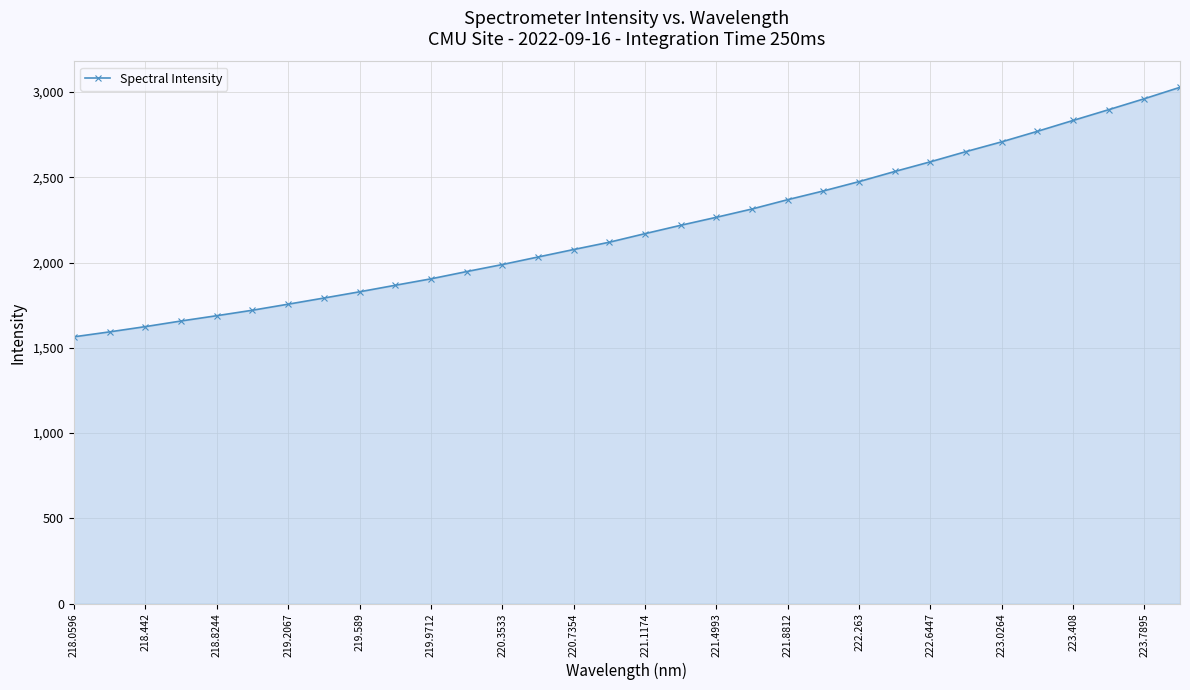

How many categories are shown in the chart?

32